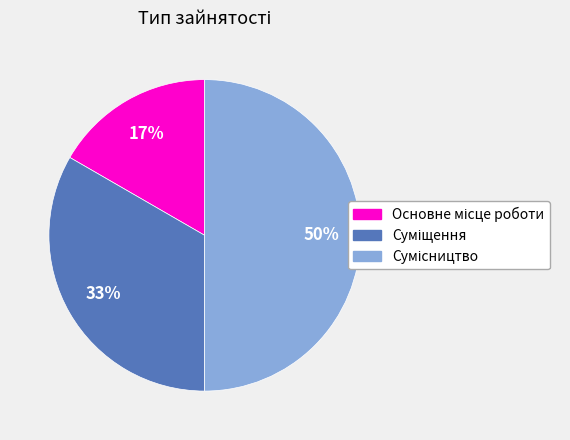

To the nearest percent, what is the average slice percentage?

33%